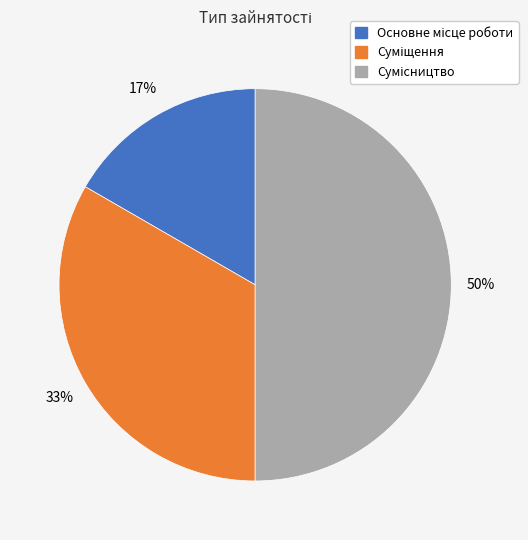

To the nearest percent, what is the average slice percentage?

33%